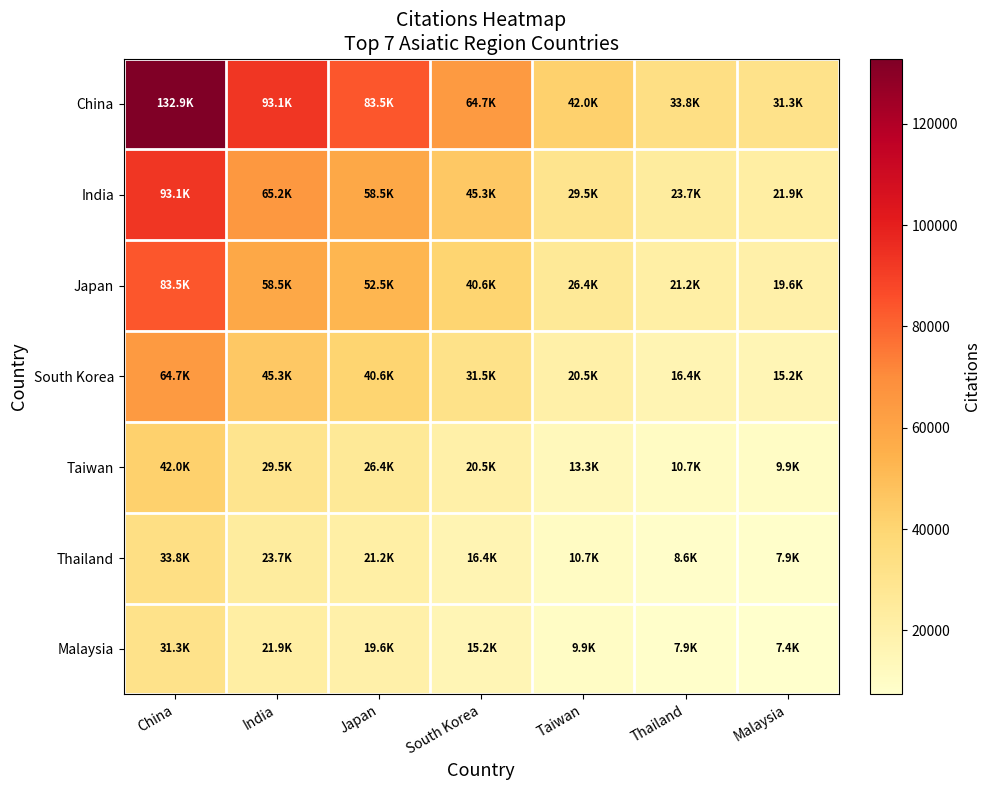

Rank the series at Taiwan from lowest to highest value.

Malaysia, Thailand, Taiwan, South Korea, Japan, India, China